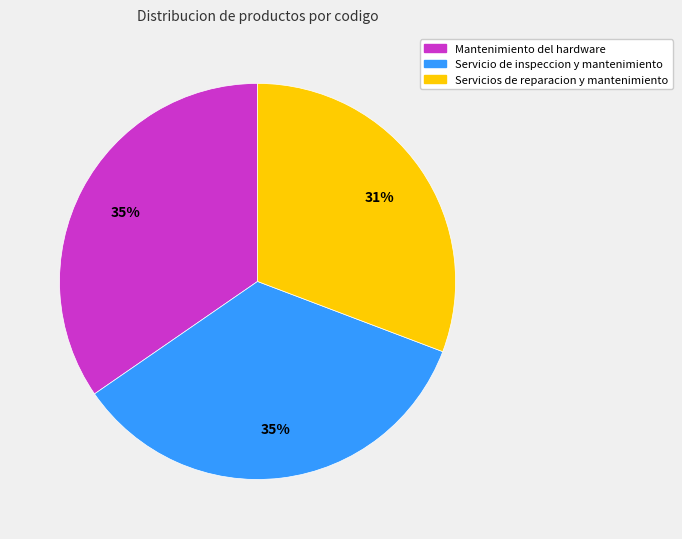

Between Servicio de inspeccion y mantenimiento and Servicios de reparacion y mantenimiento, which is larger?

Servicio de inspeccion y mantenimiento